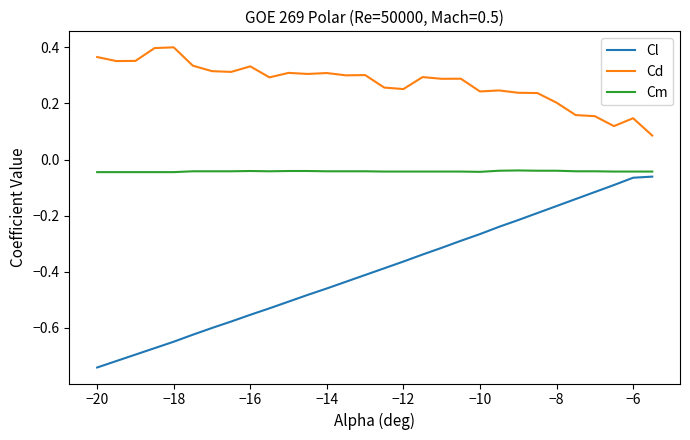

What is the difference between the maximum and second lowest values in the Cl series?

0.7